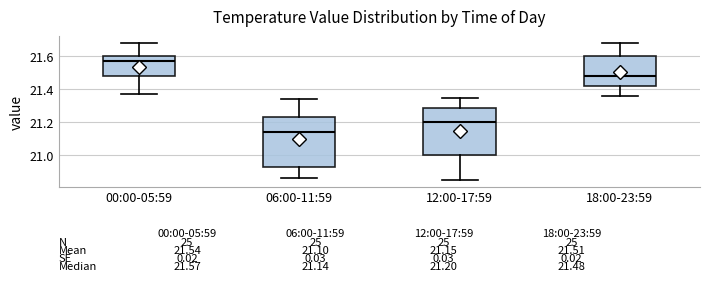

Which box has the highest median line?

00:00-05:59